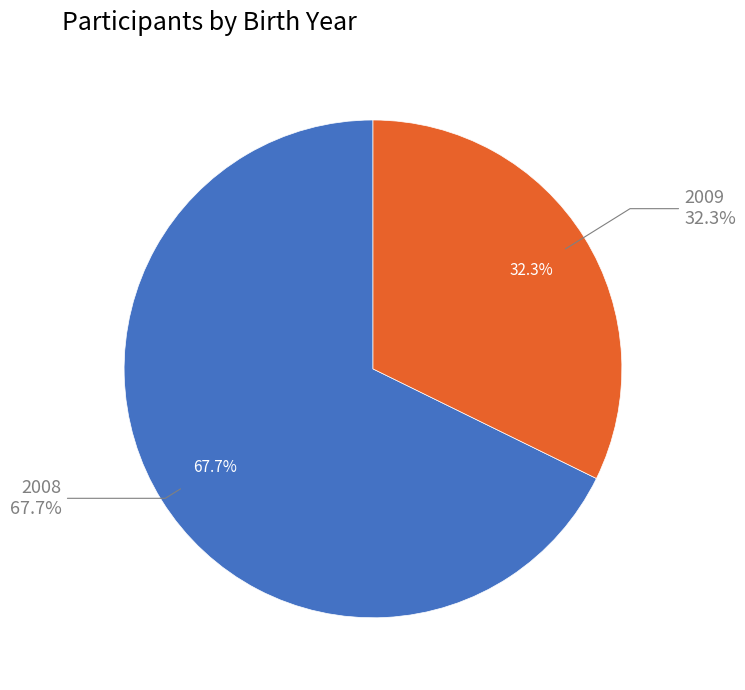

Which category has the smallest portion of the pie?

2009